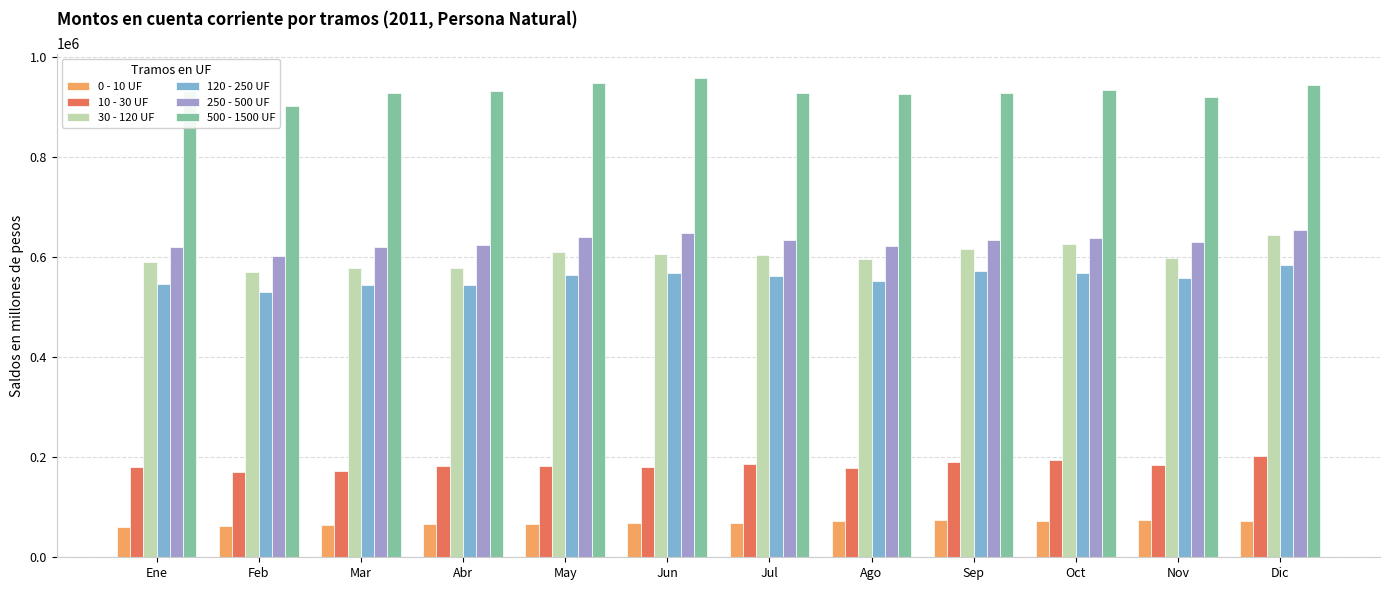

What is the smallest value displayed?

59791.1